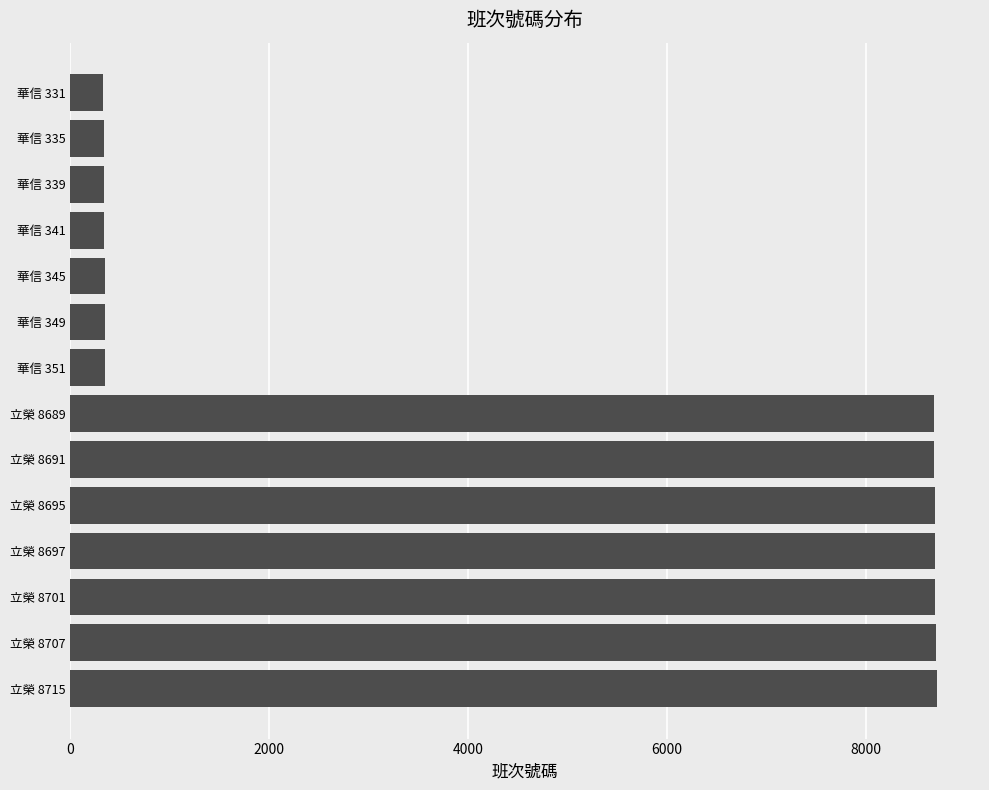

How many data points are less than 8689?

7